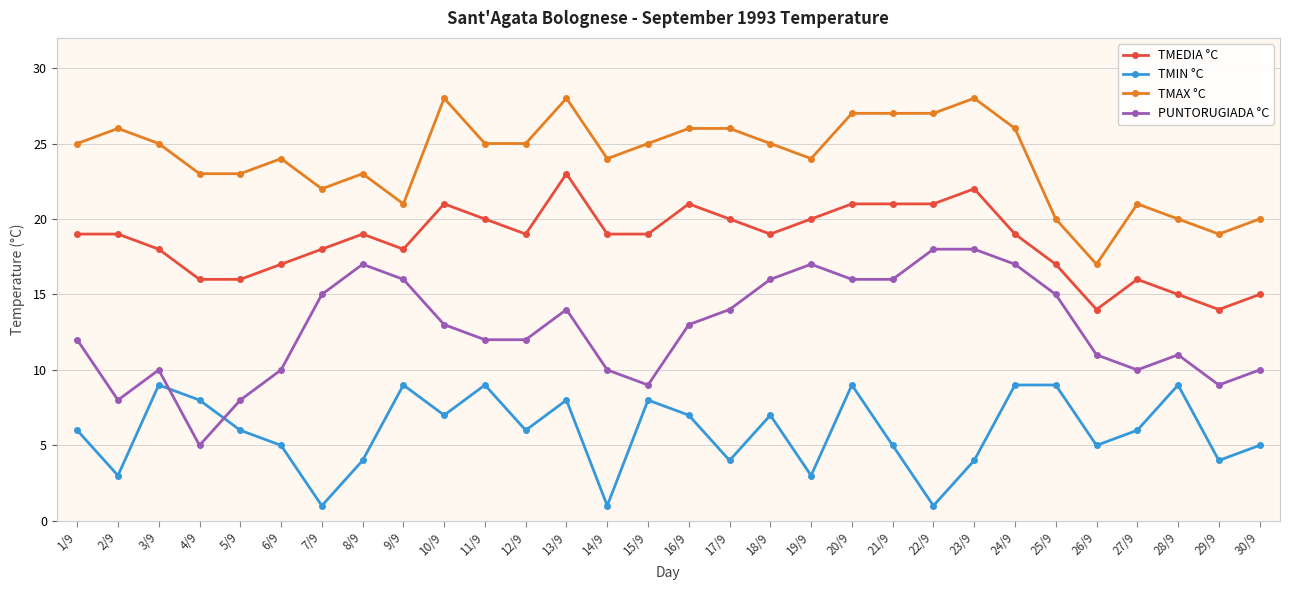

List the series in order of their overall mean, lowest first.

TMIN °C, PUNTORUGIADA °C, TMEDIA °C, TMAX °C